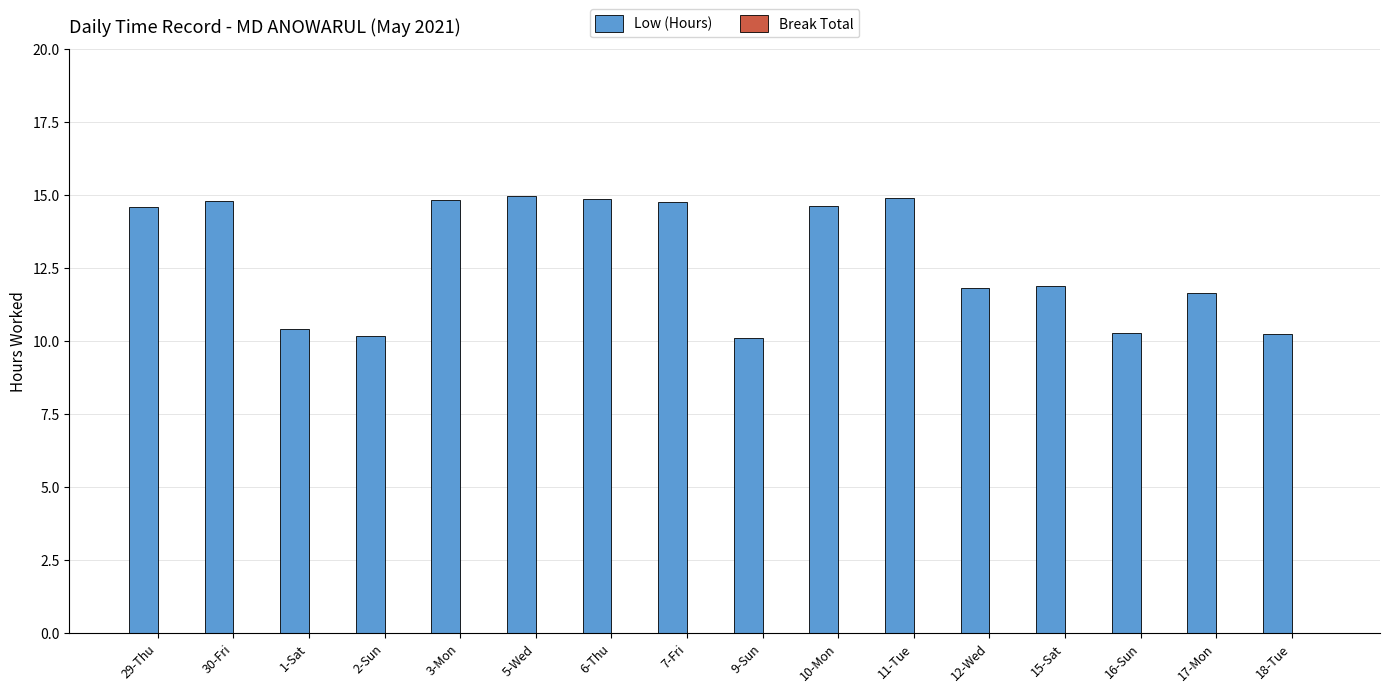

How many bars are there in total?

16